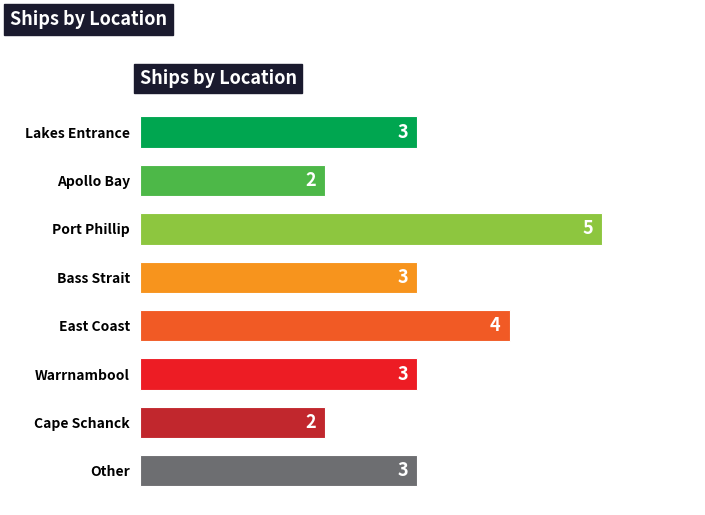

Count the number of data series in this chart.

1